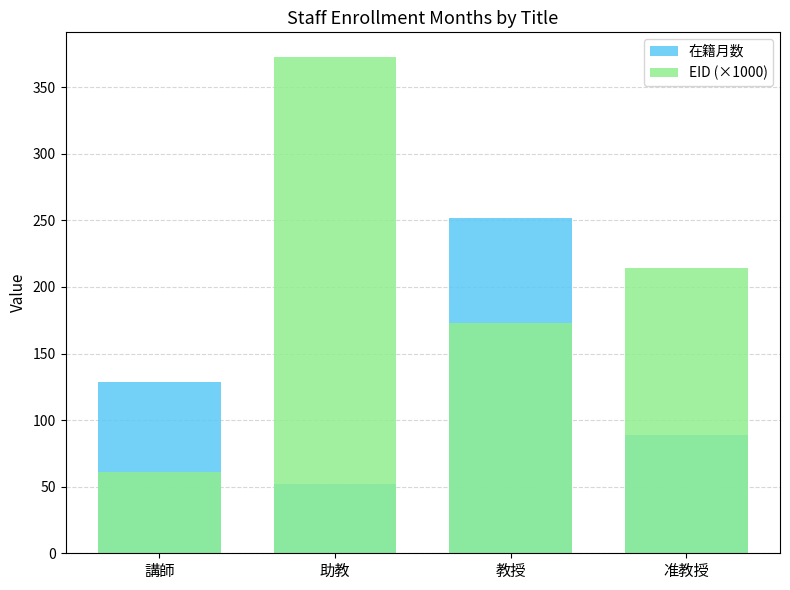

Is the value of EID (×1000) at 准教授 greater than the value of 在籍月数 (total) at 助教?

Yes